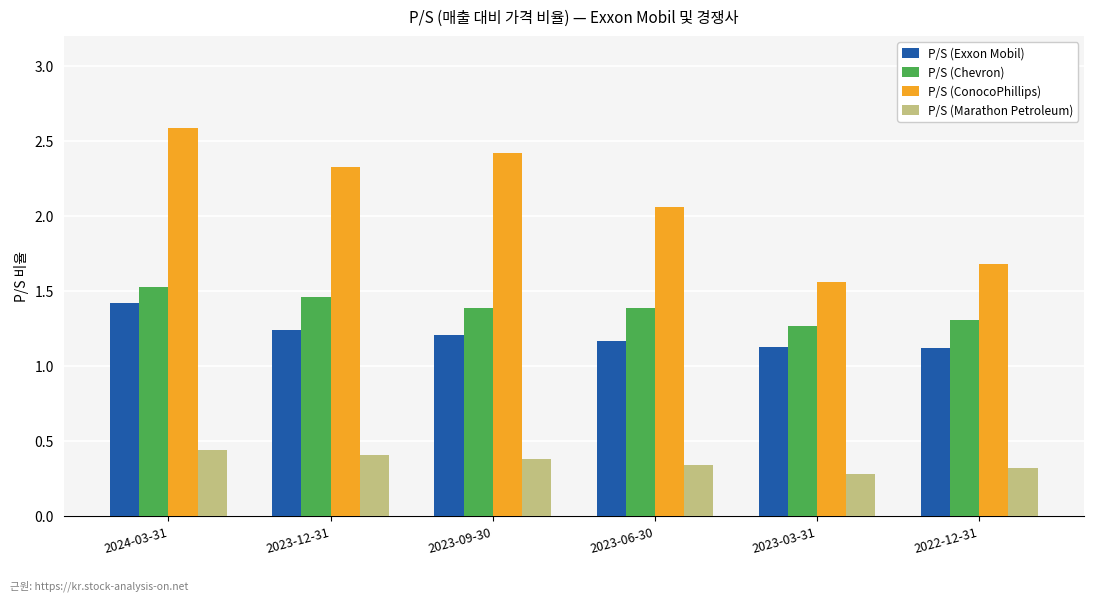

How many data points in P/S (ConocoPhillips) are less than 2?

2